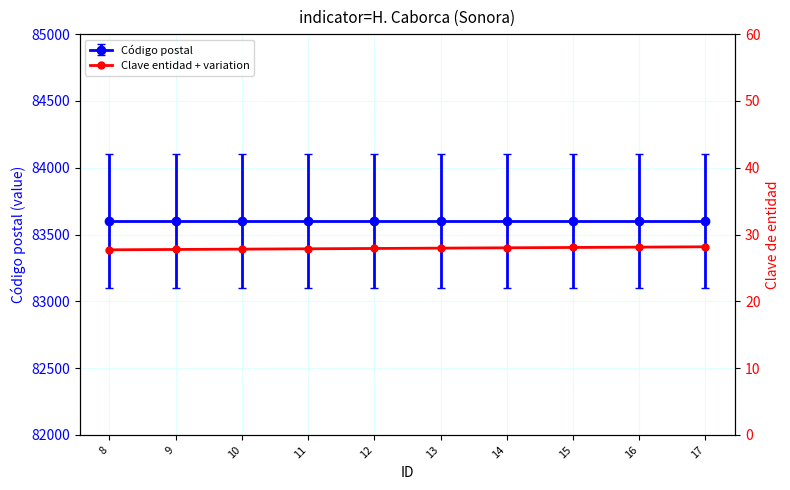

Reading right to left, list all the values displayed in this chart.

28.2	28.1	28.1	28.0	28.0	27.9	27.9	27.8	27.8	27.7